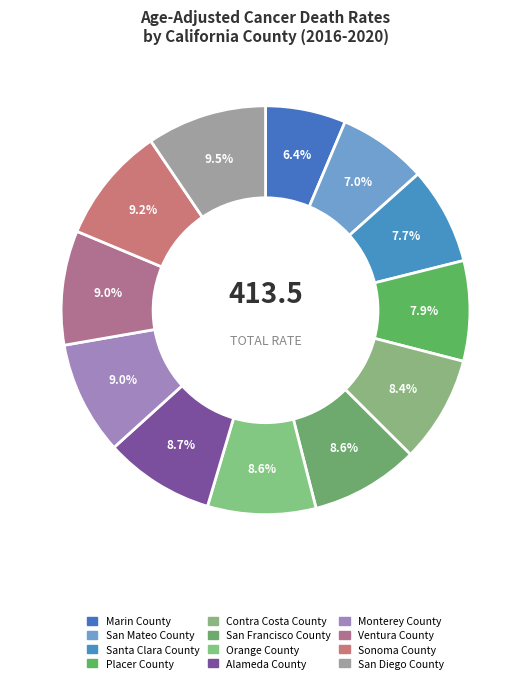

Between San Diego County and Orange County, which is larger?

San Diego County